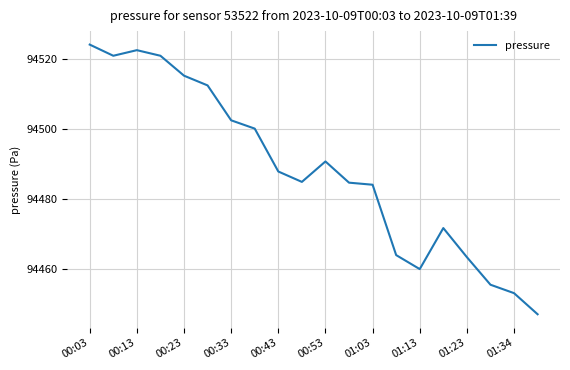

What is the greatest value displayed?

94524.2